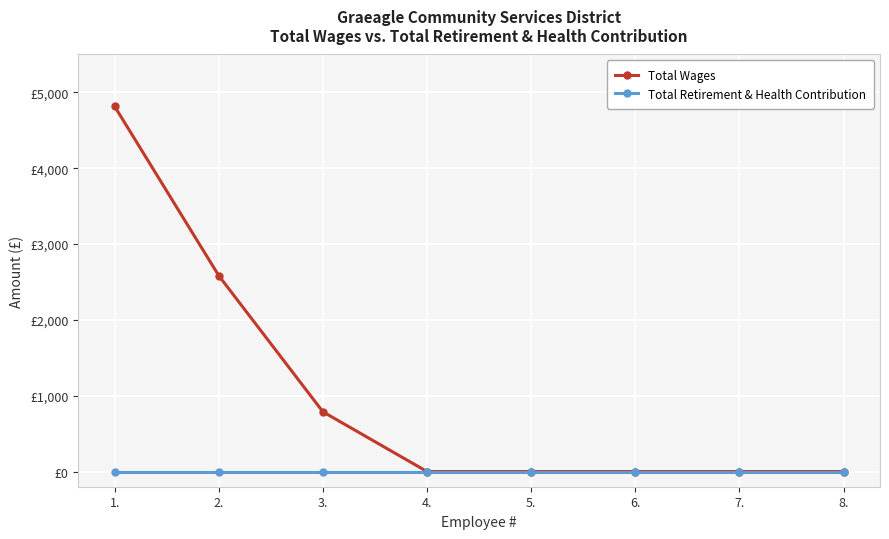

Between 5. and 8., which is larger?

5.